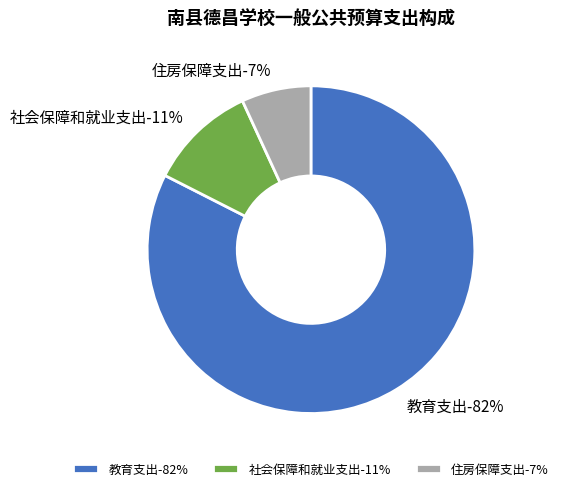

What is the total percentage of 教育支出 and 住房保障支出?

89.4%